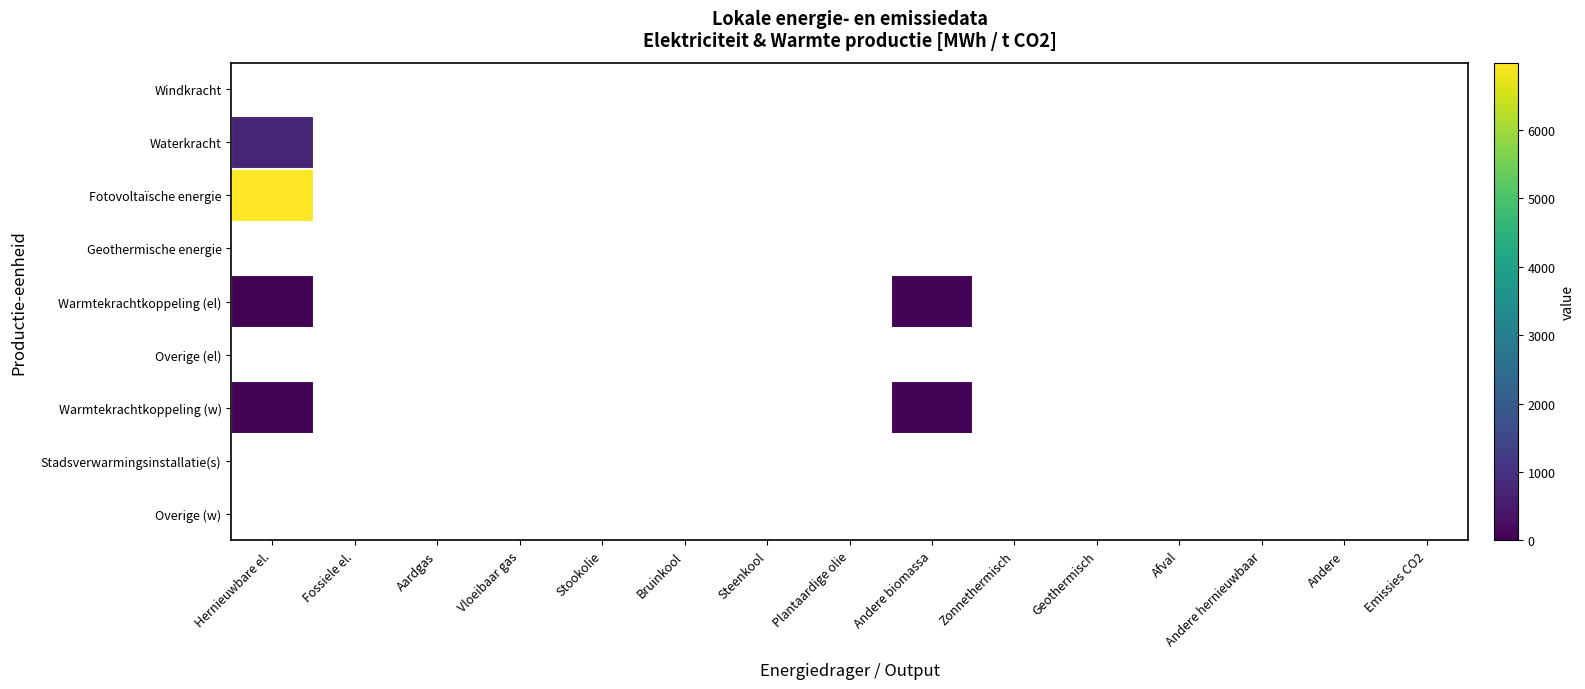

Reading left to right, transcribe all the data shown in this chart.

Windkracht: Hernieuwbare el.=0.0	Fossiele el.=0.0	Aardgas=0.0	Vloeibaar gas=0.0	Stookolie=0.0	Bruinkool=0.0	Steenkool=0.0	Plantaardige olie=0.0	Andere biomassa=0.0	Zonnethermisch=0.0	Geothermisch=0.0	Afval=0.0	Andere hernieuwbaar=0.0	Andere=0.0	Emissies CO2=0.0
Waterkracht: Hernieuwbare el.=726.0	Fossiele el.=0.0	Aardgas=0.0	Vloeibaar gas=0.0	Stookolie=0.0	Bruinkool=0.0	Steenkool=0.0	Plantaardige olie=0.0	Andere biomassa=0.0	Zonnethermisch=0.0	Geothermisch=0.0	Afval=0.0	Andere hernieuwbaar=0.0	Andere=0.0	Emissies CO2=0.0
Fotovoltaïsche energie: Hernieuwbare el.=6982.9	Fossiele el.=0.0	Aardgas=0.0	Vloeibaar gas=0.0	Stookolie=0.0	Bruinkool=0.0	Steenkool=0.0	Plantaardige olie=0.0	Andere biomassa=0.0	Zonnethermisch=0.0	Geothermisch=0.0	Afval=0.0	Andere hernieuwbaar=0.0	Andere=0.0	Emissies CO2=0.0
Geothermische energie: Hernieuwbare el.=0.0	Fossiele el.=0.0	Aardgas=0.0	Vloeibaar gas=0.0	Stookolie=0.0	Bruinkool=0.0	Steenkool=0.0	Plantaardige olie=0.0	Andere biomassa=0.0	Zonnethermisch=0.0	Geothermisch=0.0	Afval=0.0	Andere hernieuwbaar=0.0	Andere=0.0	Emissies CO2=0.0
Warmtekrachtkoppeling (el): Hernieuwbare el.=47.3	Fossiele el.=0.0	Aardgas=0.0	Vloeibaar gas=0.0	Stookolie=0.0	Bruinkool=0.0	Steenkool=0.0	Plantaardige olie=0.0	Andere biomassa=55.6	Zonnethermisch=0.0	Geothermisch=0.0	Afval=0.0	Andere hernieuwbaar=0.0	Andere=0.0	Emissies CO2=0.0
Overige (el): Hernieuwbare el.=0.0	Fossiele el.=0.0	Aardgas=0.0	Vloeibaar gas=0.0	Stookolie=0.0	Bruinkool=0.0	Steenkool=0.0	Plantaardige olie=0.0	Andere biomassa=0.0	Zonnethermisch=0.0	Geothermisch=0.0	Afval=0.0	Andere hernieuwbaar=0.0	Andere=0.0	Emissies CO2=0.0
Warmtekrachtkoppeling (w): Hernieuwbare el.=67.6	Fossiele el.=0.0	Aardgas=0.0	Vloeibaar gas=0.0	Stookolie=0.0	Bruinkool=0.0	Steenkool=0.0	Plantaardige olie=0.0	Andere biomassa=79.5	Zonnethermisch=0.0	Geothermisch=0.0	Afval=0.0	Andere hernieuwbaar=0.0	Andere=0.0	Emissies CO2=0.0
Stadsverwarmingsinstallatie(s): Hernieuwbare el.=0.0	Fossiele el.=0.0	Aardgas=0.0	Vloeibaar gas=0.0	Stookolie=0.0	Bruinkool=0.0	Steenkool=0.0	Plantaardige olie=0.0	Andere biomassa=0.0	Zonnethermisch=0.0	Geothermisch=0.0	Afval=0.0	Andere hernieuwbaar=0.0	Andere=0.0	Emissies CO2=0.0
Overige (w): Hernieuwbare el.=0.0	Fossiele el.=0.0	Aardgas=0.0	Vloeibaar gas=0.0	Stookolie=0.0	Bruinkool=0.0	Steenkool=0.0	Plantaardige olie=0.0	Andere biomassa=0.0	Zonnethermisch=0.0	Geothermisch=0.0	Afval=0.0	Andere hernieuwbaar=0.0	Andere=0.0	Emissies CO2=0.0